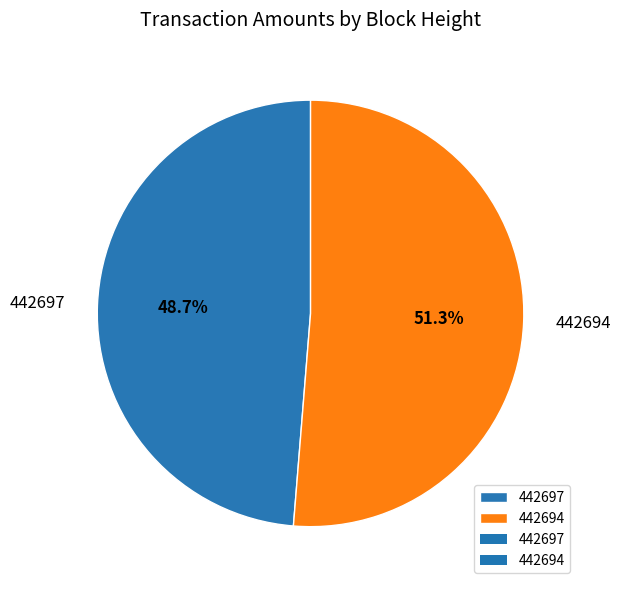

Count the number of slices in the pie.

2